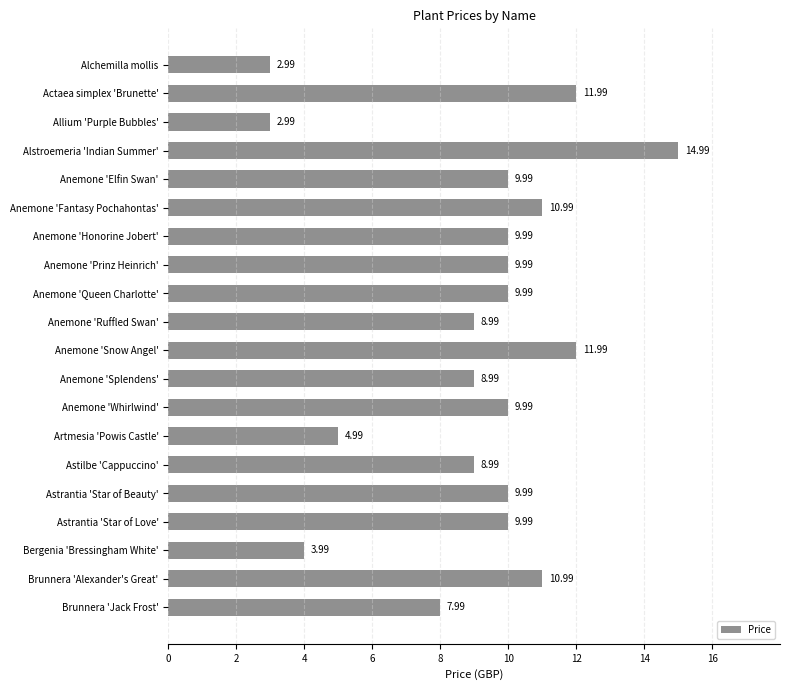

At which label is the value closest to 8?

Brunnera 'Jack Frost'